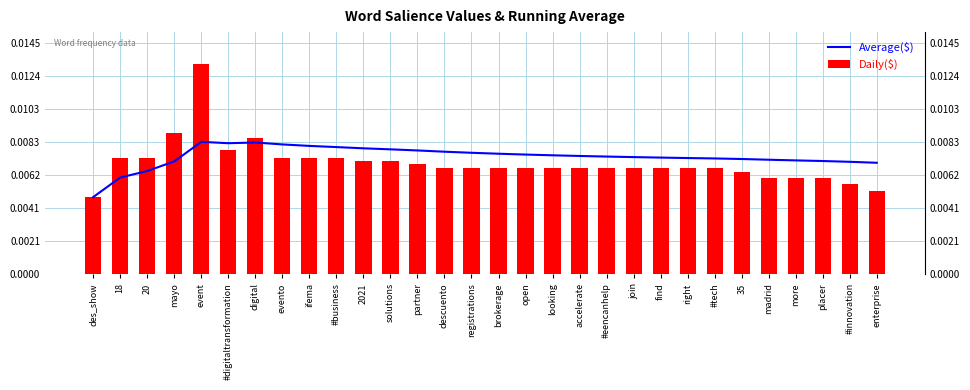

Which series has the largest total across all categories?

Average($)